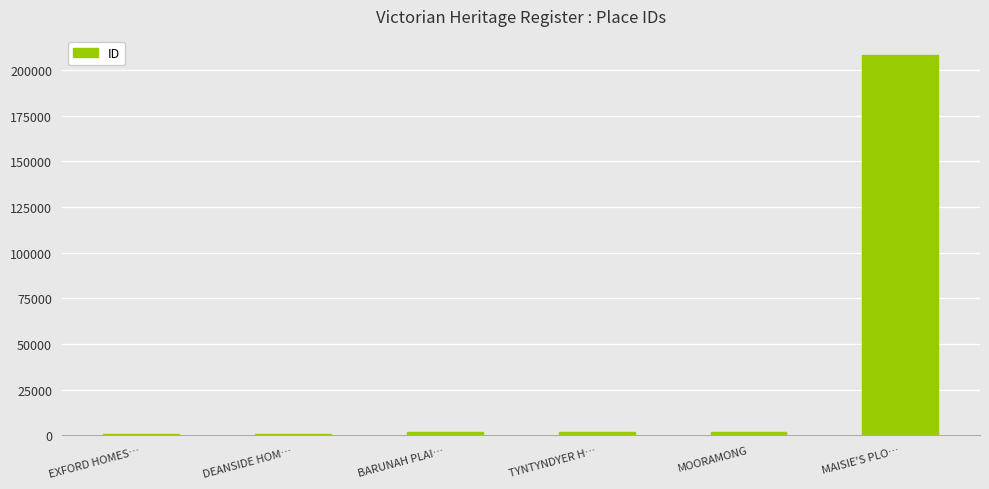

What is the label of the 1st bar from the left?

EXFORD HOMES…